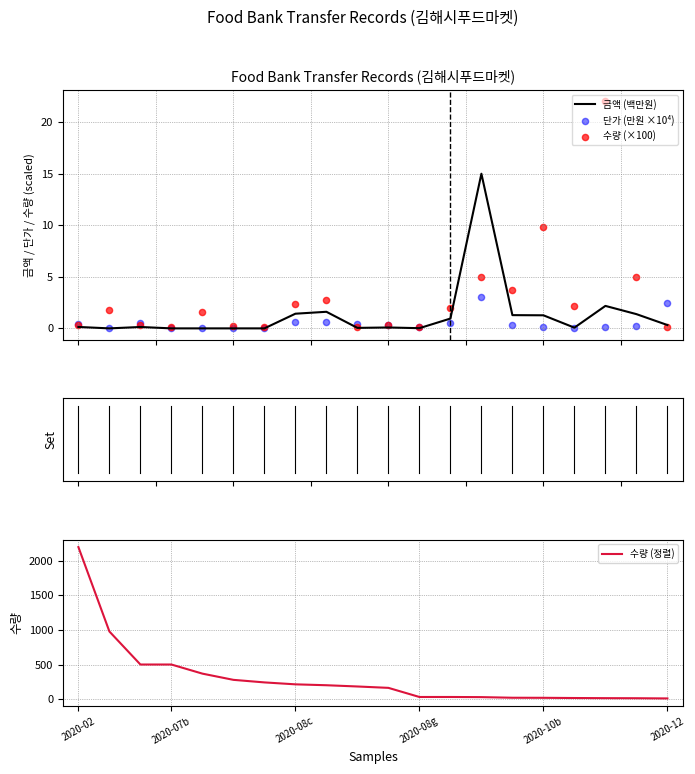

Which series has the largest Y range (max minus min)?

수량 (정렬)